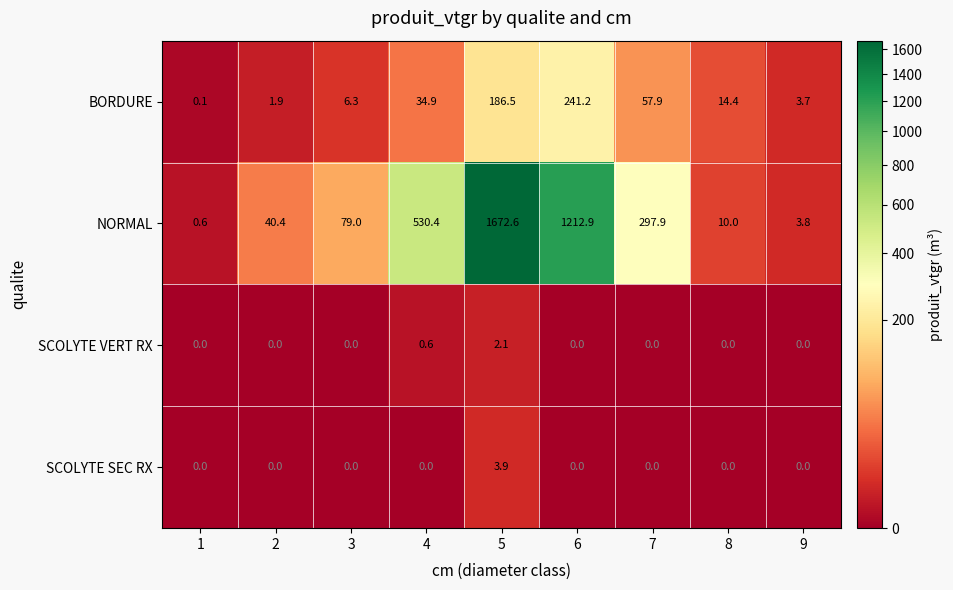

The SCOLYTE VERT RX series shows 1.4 at 9. True or false?

False